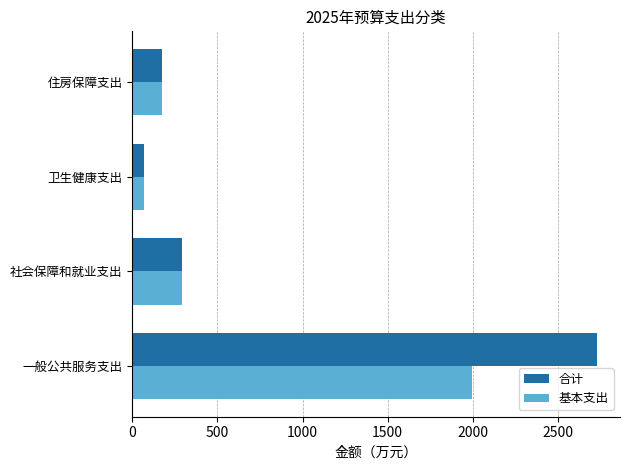

What is the difference between the highest and lowest values at 一般公共服务支出?

733.6